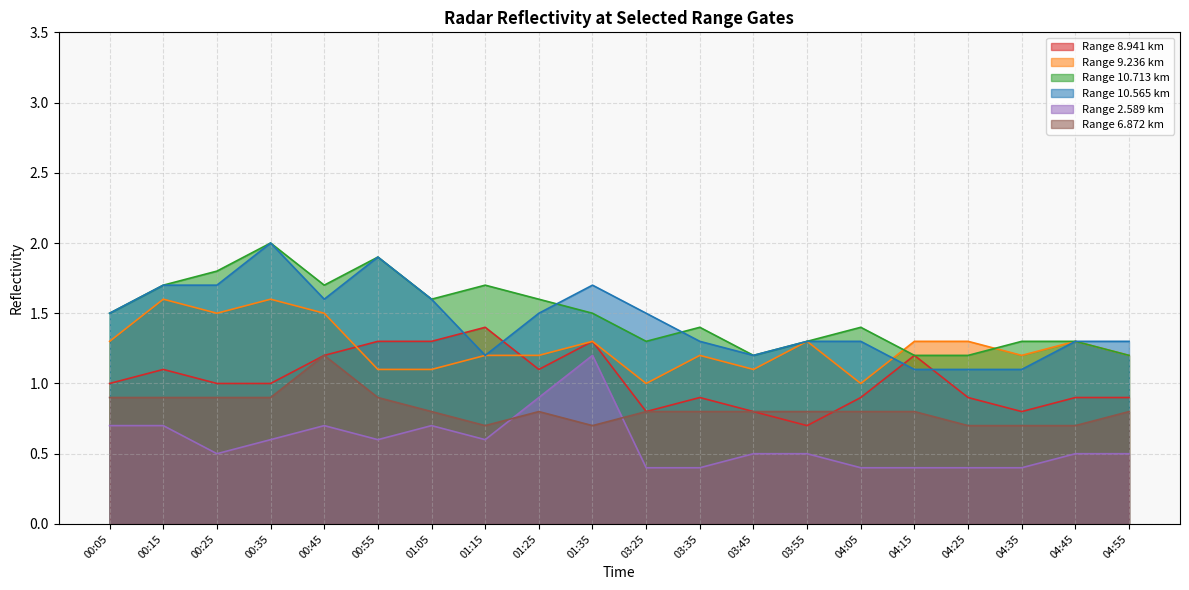

True or false: 10.565 and 6.872 cross at least once.

False